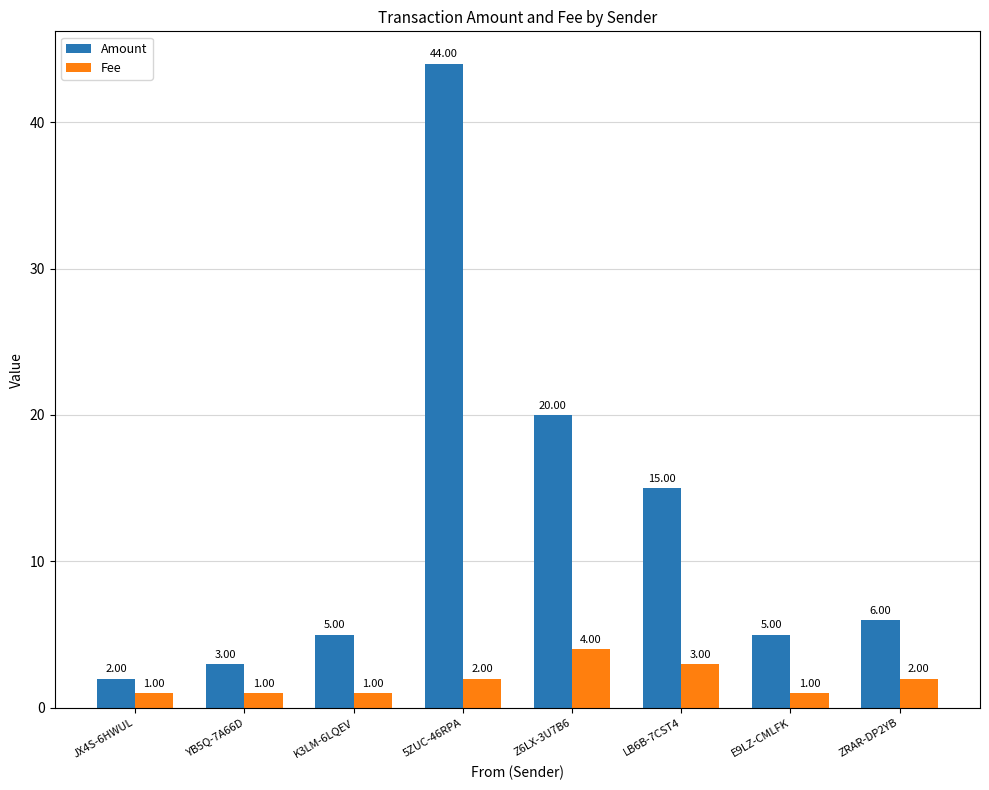

The Fee series shows 1.0 at JX4S-6HWUL. True or false?

True